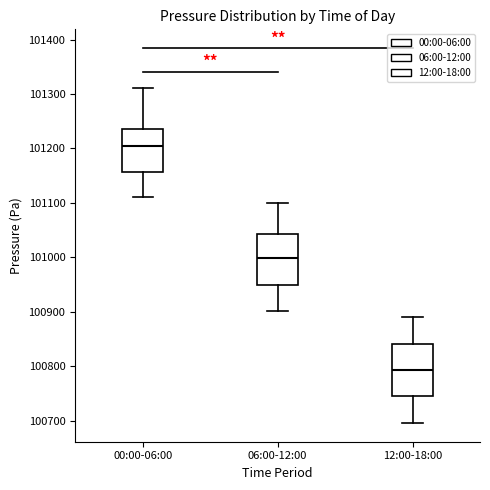

Reading left to right, read every box against the y-axis: the position of its median line, the range the box covers, and the ends of its whiskers. The values are not printed on the chart, so give them approximately, as read against the axis.

00:00-06:00: median 101210, box 101160 to 101240, whiskers 101110 to 101310
06:00-12:00: median 101000, box 100950 to 101040, whiskers 100900 to 101100
12:00-18:00: median 100790, box 100740 to 100840, whiskers 100700 to 100890